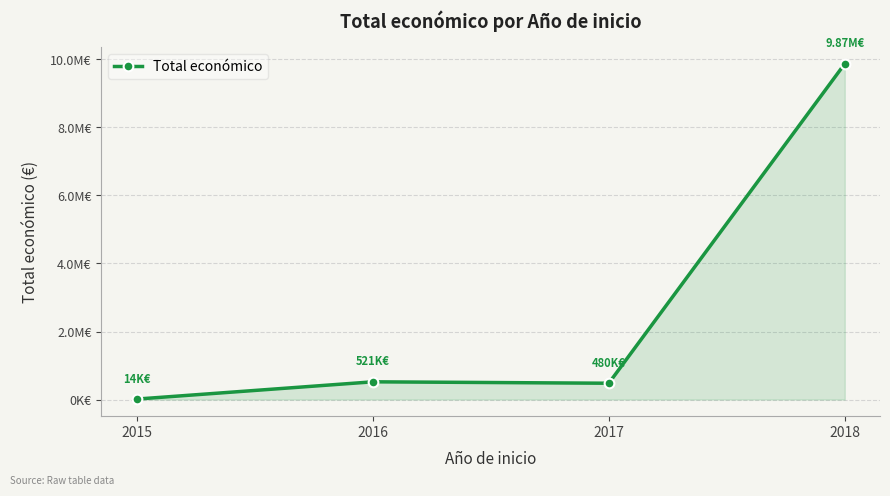

What is the sum of the values at 2015 and 2018?

9886649